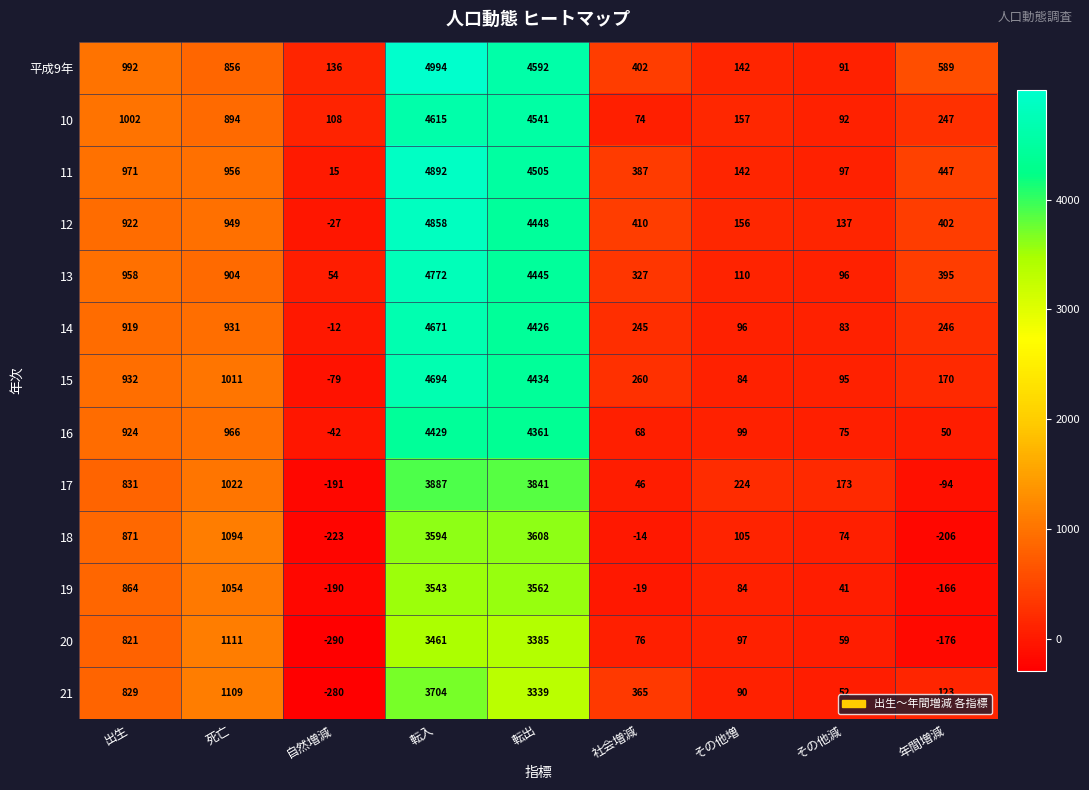

Count the number of data series in this chart.

13